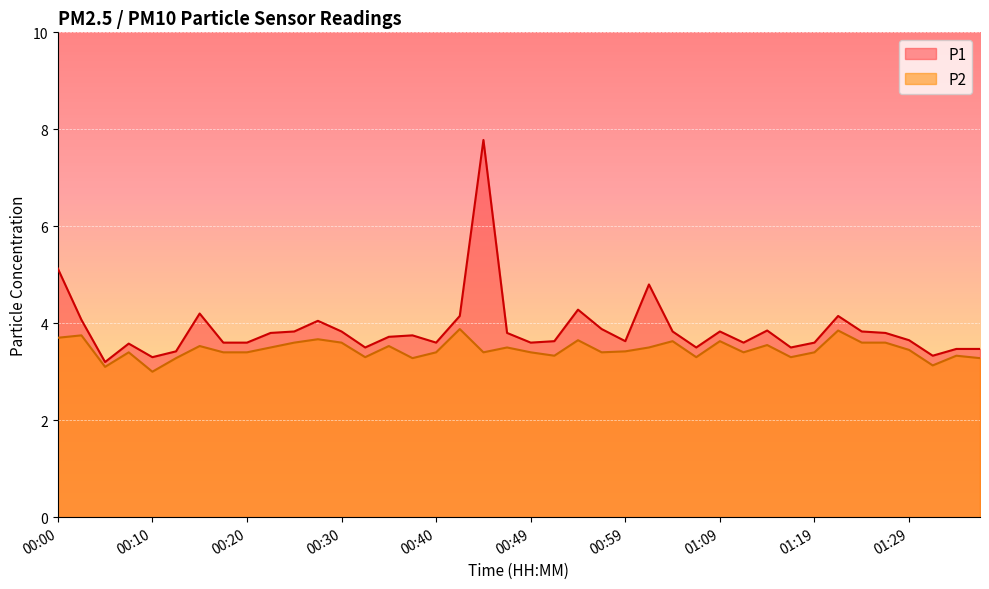

What are all the series names shown in the legend?

P1, P2